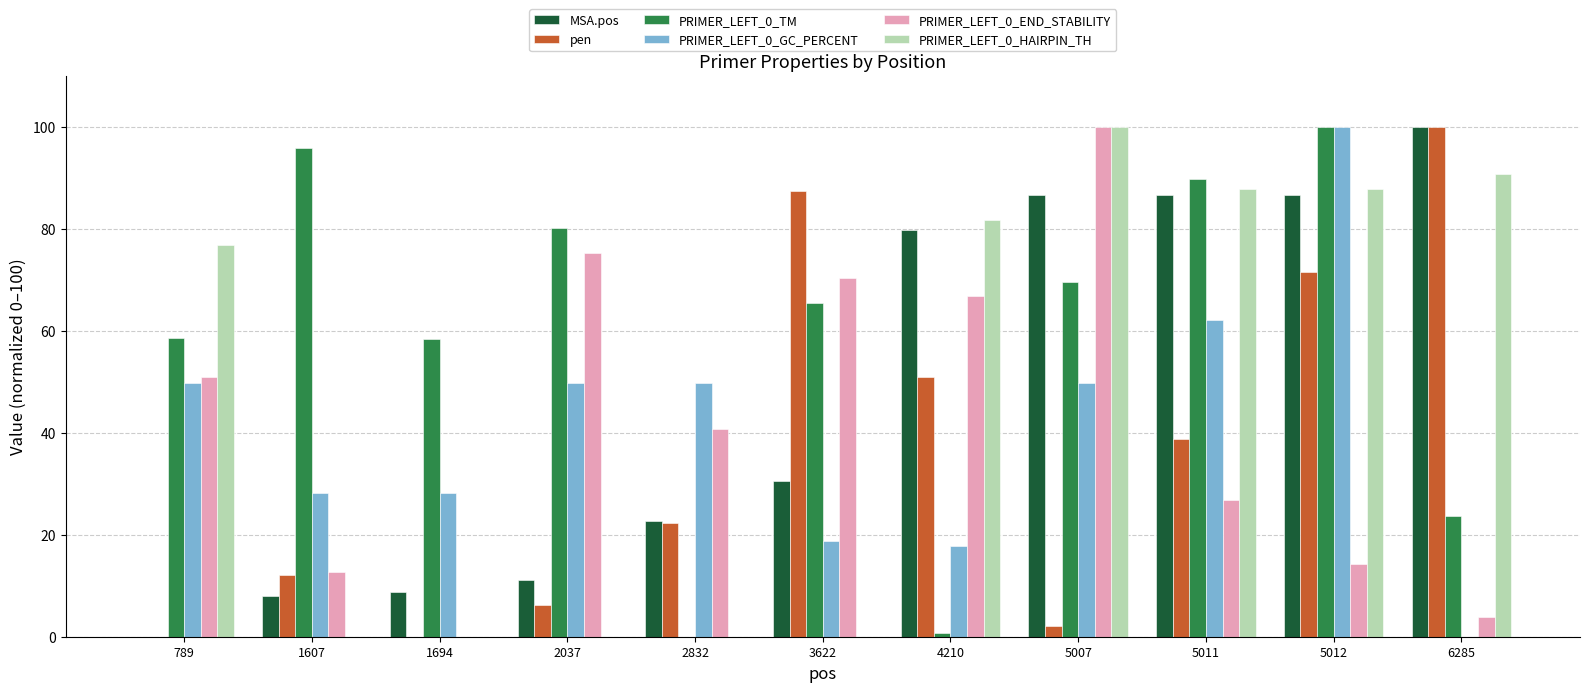

Is it true that PRIMER_LEFT_0_HAIRPIN_TH equals 0.0 at 1694?

True